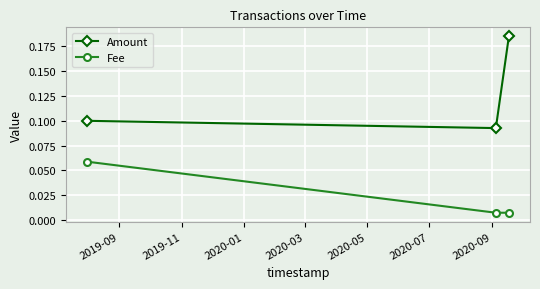

Which series has the largest range (max minus min)?

Amount